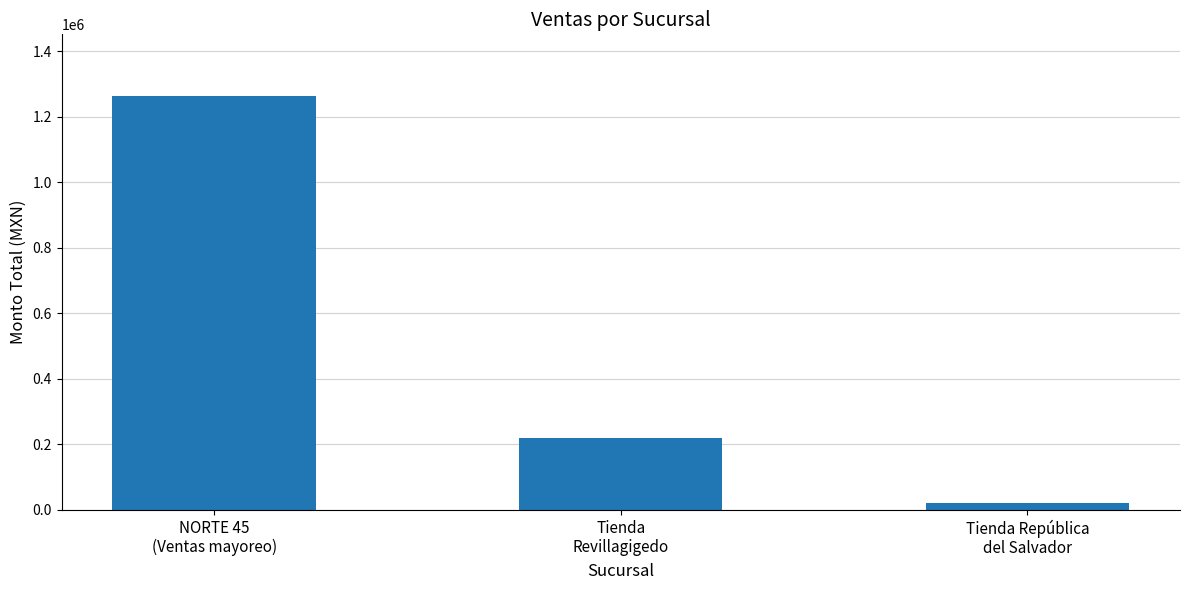

At which label is the value closest to 641201?

Tienda
Revillagigedo